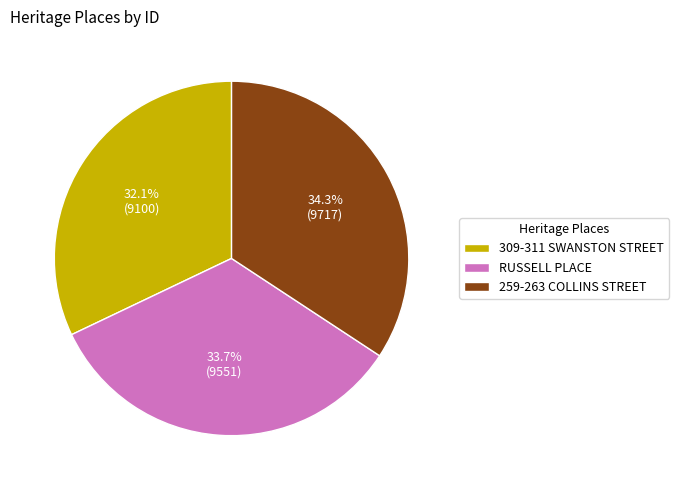

To the nearest percent, what is the difference between the 259-263 COLLINS STREET and 309-311 SWANSTON STREET slice percentages?

2%